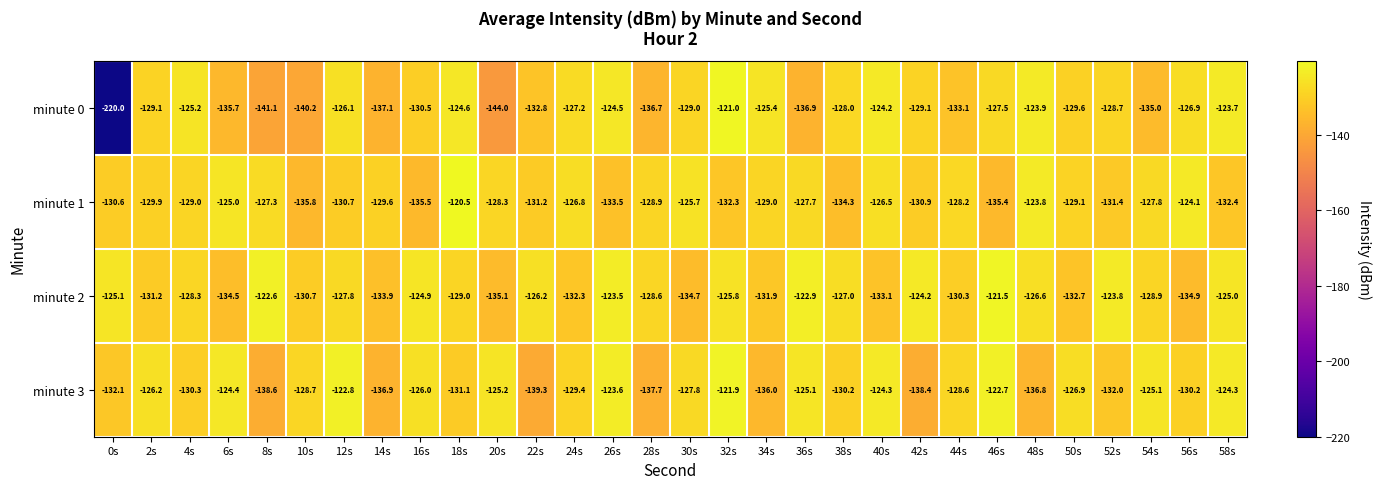

True or false: minute 0 has a value of -185.0 at 38s.

False